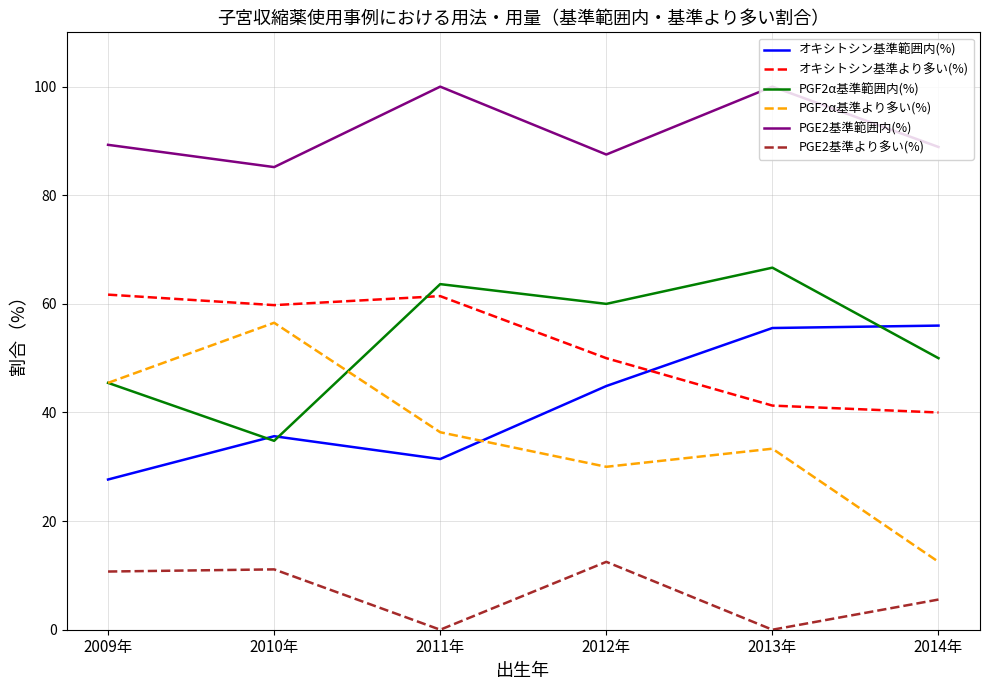

What is the difference between the maximum and minimum values in the PGF2α基準範囲内(%) series?

31.9